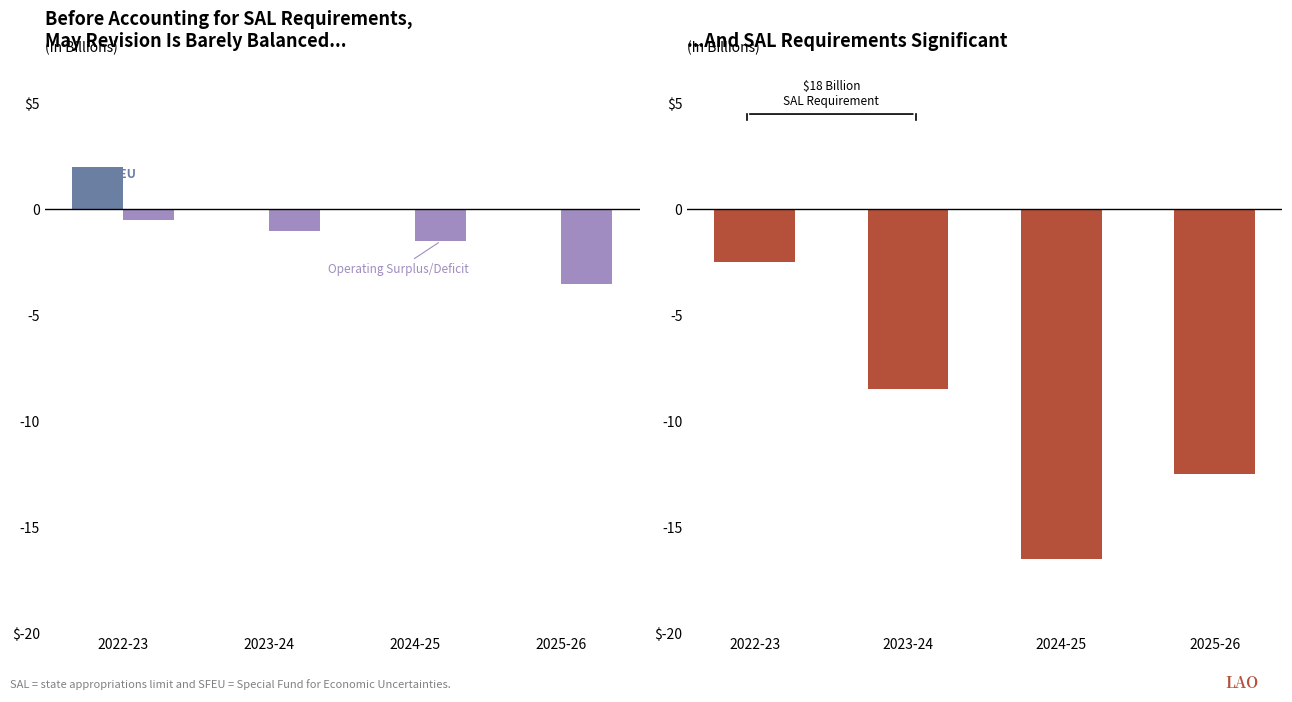

Reading left to right, list all the values displayed in this chart.

SFEU: 2022-23=2.0	2023-24=0.0	2024-25=0.0	2025-26=0.0
Operating Surplus/Deficit: 2022-23=-0.5	2023-24=-1.0	2024-25=-1.5	2025-26=-3.5
Operating Surplus/Deficit (after SAL): 2022-23=-2.5	2023-24=-8.5	2024-25=-16.5	2025-26=-12.5